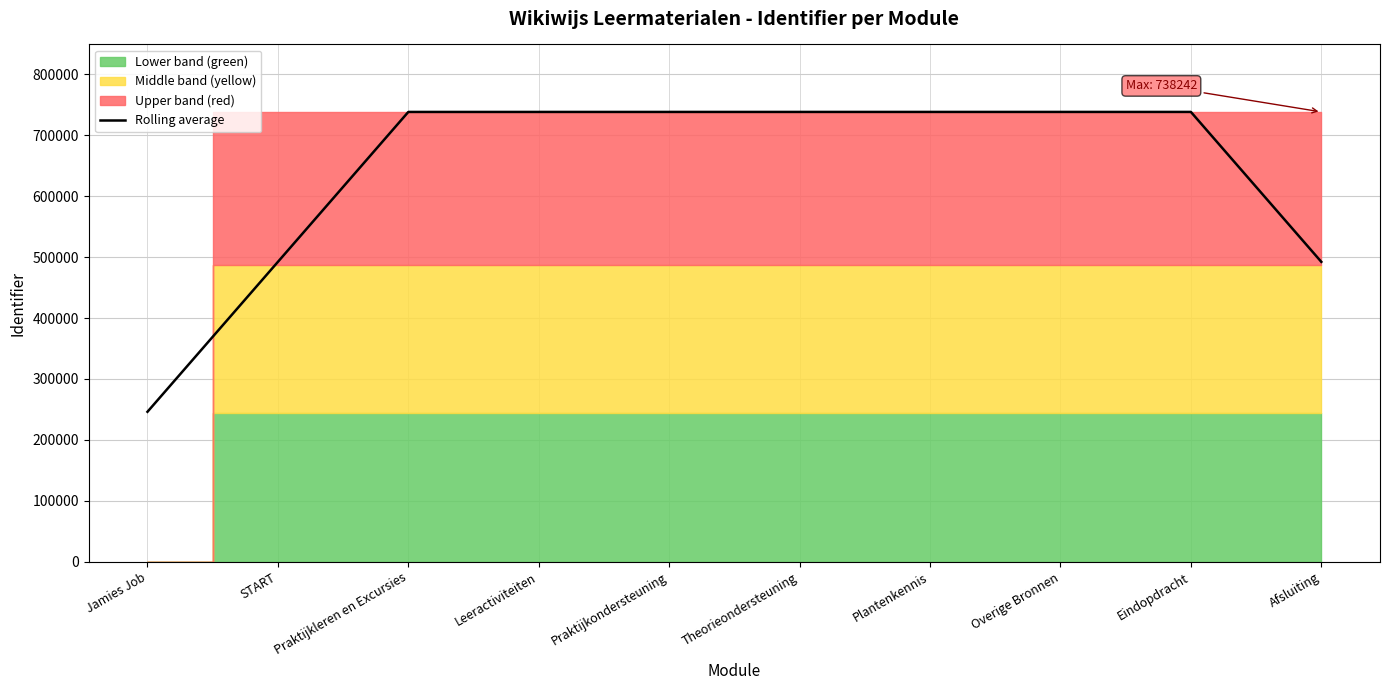

What is the average value?

639793.1